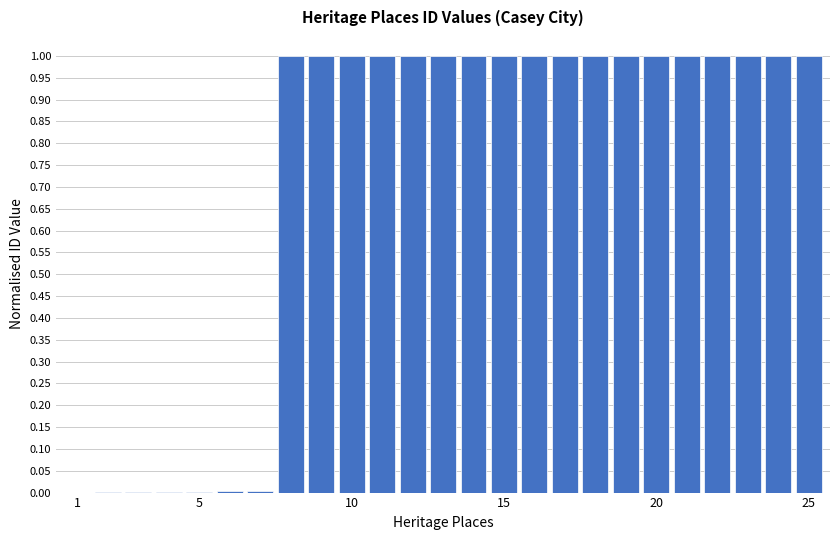

What is the sum of all values?

18.0